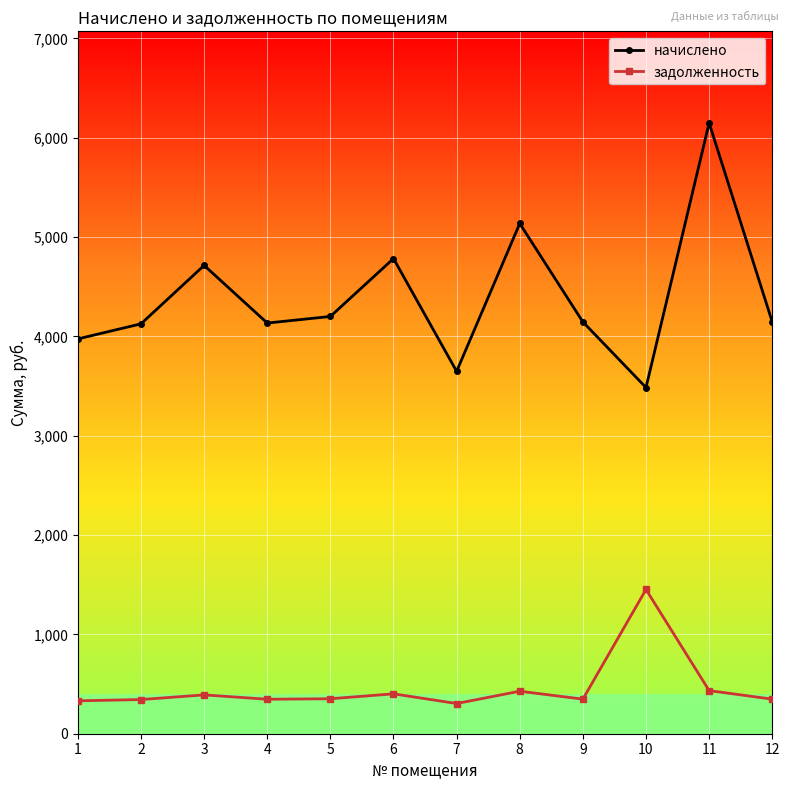

True or false: начислено and задолженность intersect in this chart.

False